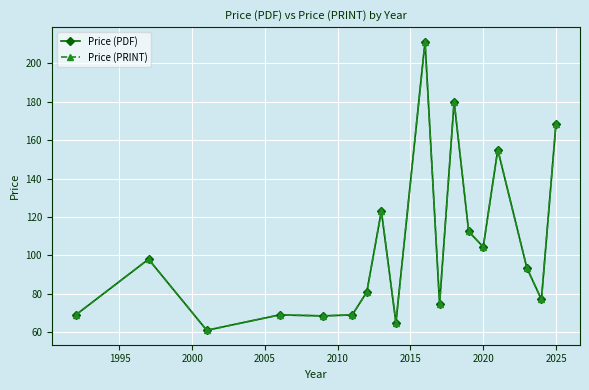

True or false: Price (PRINT) and Price (PDF) cross at least once.

False